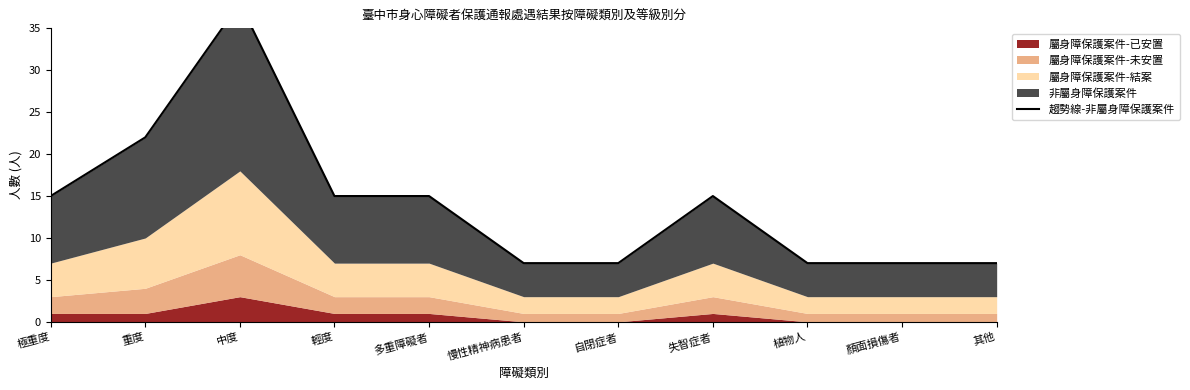

At which category does the chart reach its minimum across all series?

慢性精神病患者